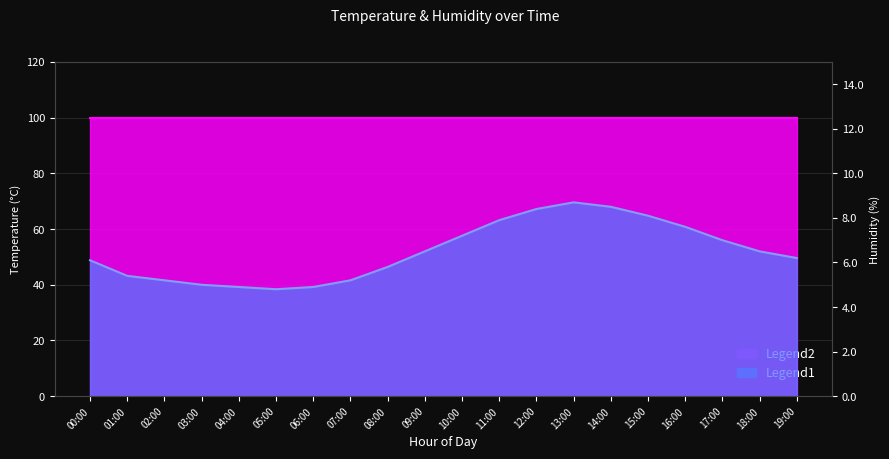

How many data points are above 6?

12